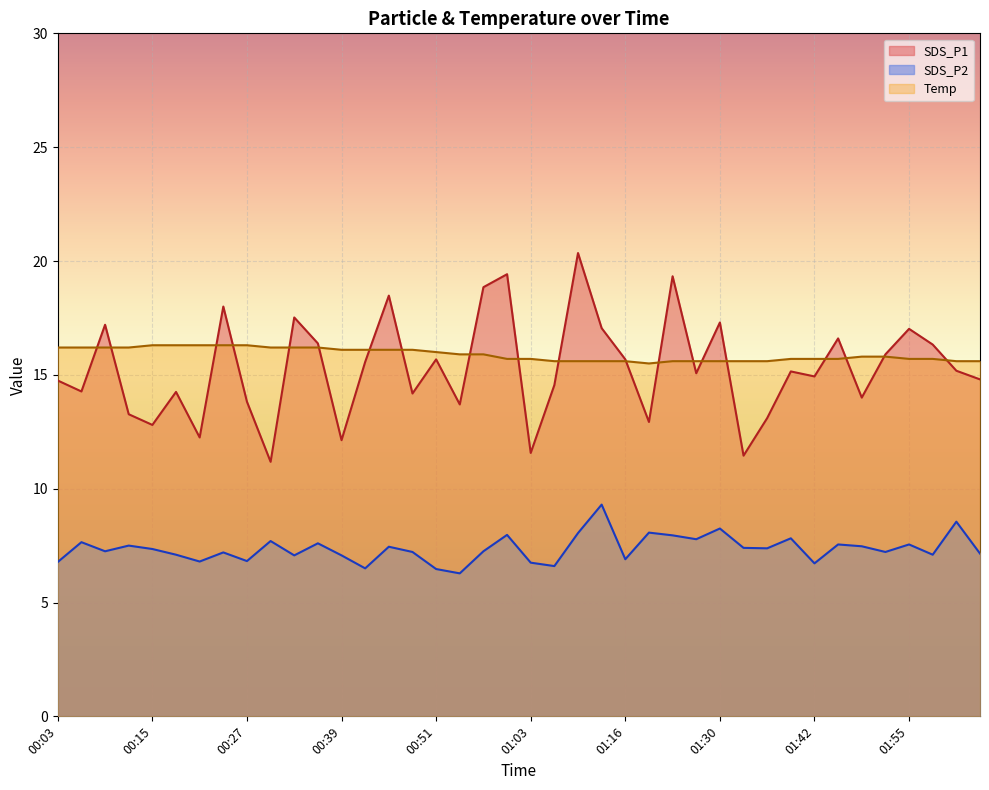

At which label does SDS_P1 reach its peak?

01:10